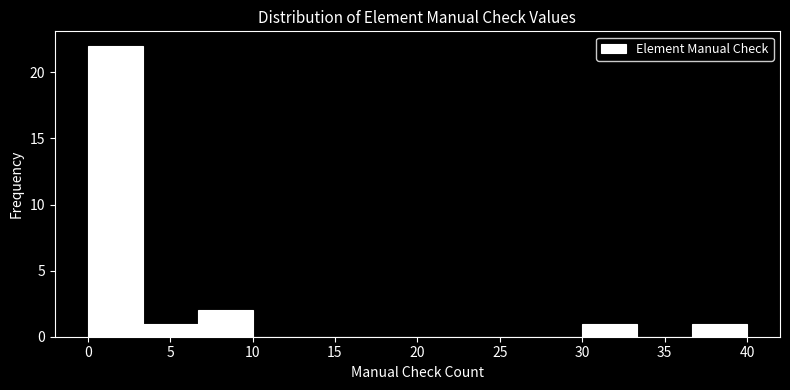

Reading left to right, transcribe this chart: for each bar, give the range it covers on the x-axis and its height. Neither the bar edges nor the heights are printed on the chart, so give them approximately, as read against the axes.

0.0 to 3.5: 22
3.5 to 6.5: 1
6.5 to 10.0: 2
10.0 to 13.5: 0
13.5 to 16.5: 0
16.5 to 20.0: 0
20.0 to 23.5: 0
23.5 to 26.5: 0
26.5 to 30.0: 0
30.0 to 33.5: 1
33.5 to 36.5: 0
36.5 to 40.0: 1